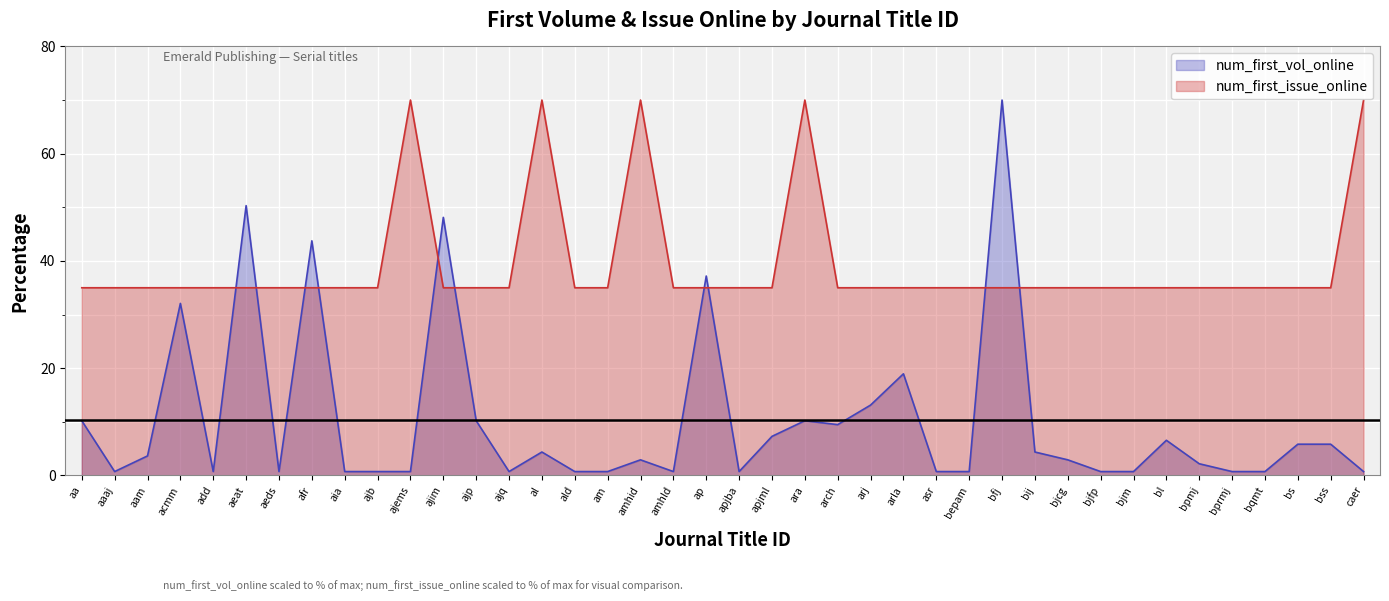

Reading right to left, what are all the values shown in this chart?

num_first_vol_online: 0.7	5.8	5.8	0.7	0.7	2.2	6.6	0.7	0.7	2.9	4.4	70.0	0.7	0.7	19.0	13.1	9.5	10.2	7.3	0.7	37.2	0.7	2.9	0.7	0.7	4.4	0.7	10.2	48.1	0.7	0.7	0.7	43.8	0.7	50.3	0.7	32.1	3.6	0.7	10.2
num_first_issue_online: 70.0	35.0	35.0	35.0	35.0	35.0	35.0	35.0	35.0	35.0	35.0	35.0	35.0	35.0	35.0	35.0	35.0	70.0	35.0	35.0	35.0	35.0	70.0	35.0	35.0	70.0	35.0	35.0	35.0	70.0	35.0	35.0	35.0	35.0	35.0	35.0	35.0	35.0	35.0	35.0